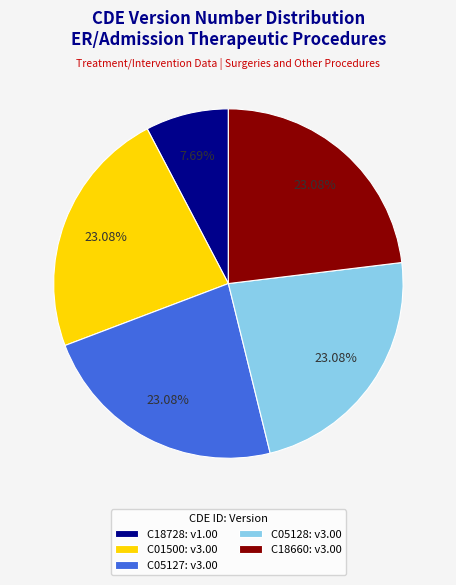

Is C05127 the majority of the pie?

No